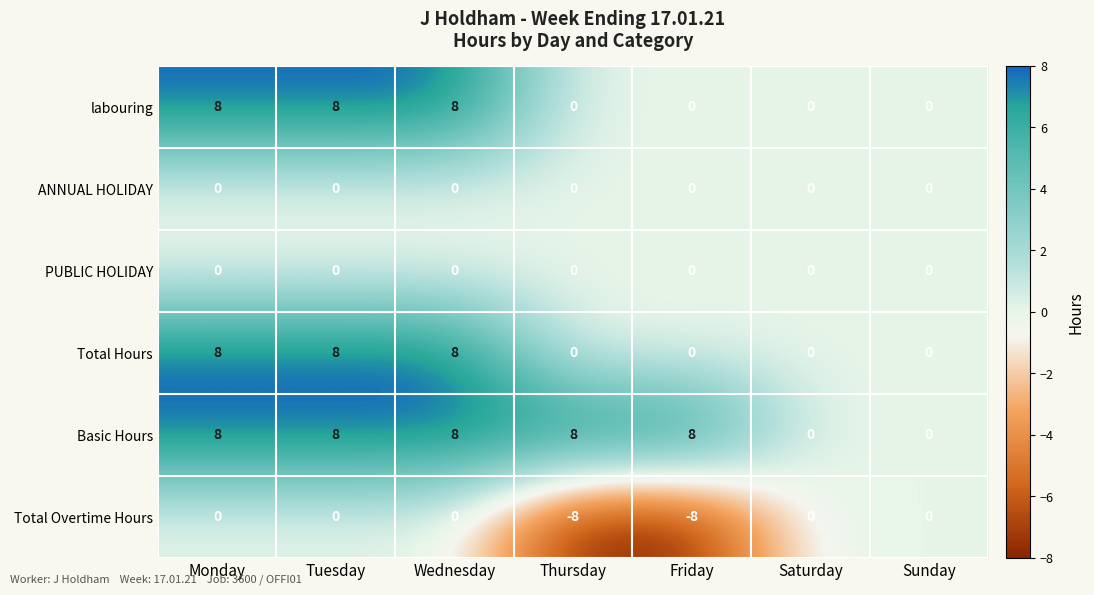

Count the labouring values in the range 0 to 8.

7